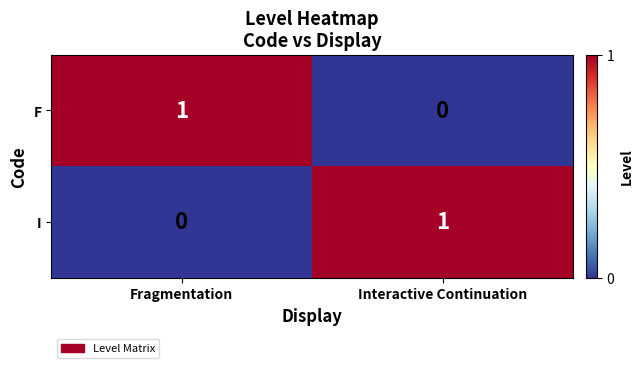

At Fragmentation, list the series in order from largest to smallest.

F, I